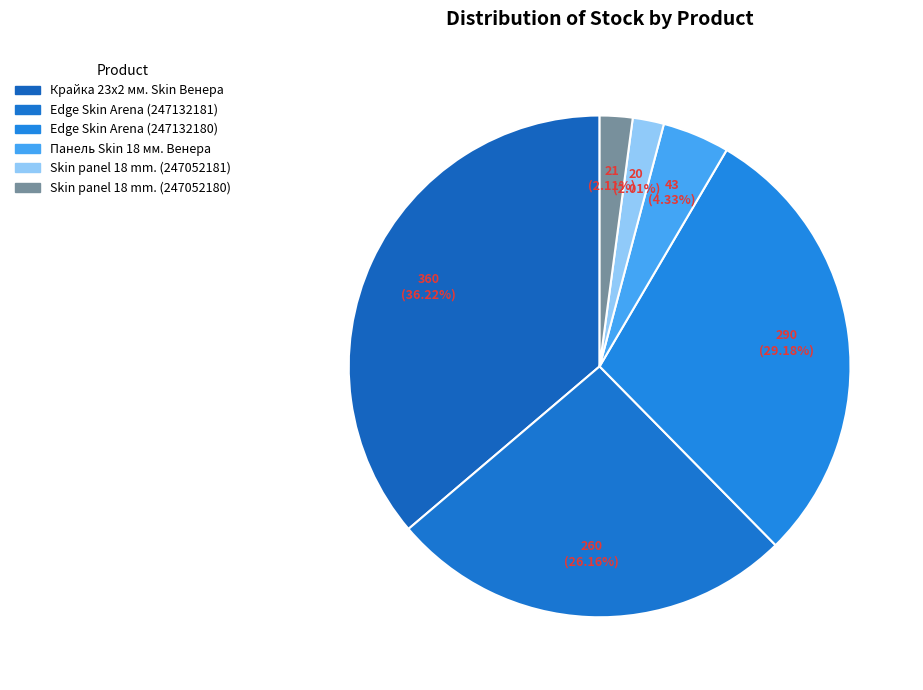

Is it true that Крайка 23x2 мм. Skin Венера is 44% of the pie?

False